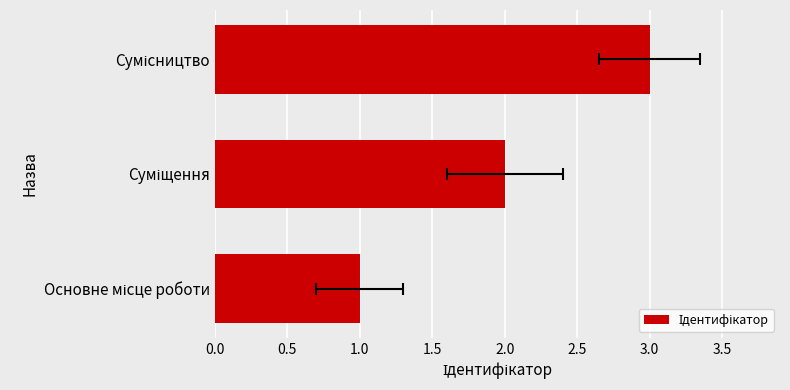

What is the ratio of the value at Сумісництво to the value at Основне місце роботи?

3.0